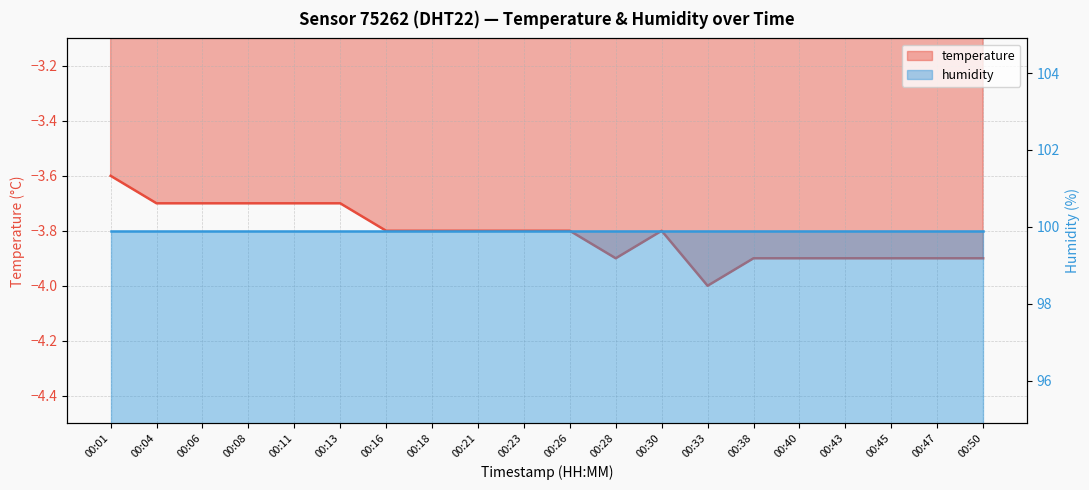

Is it true that the value at 00:50 is -0.8?

False